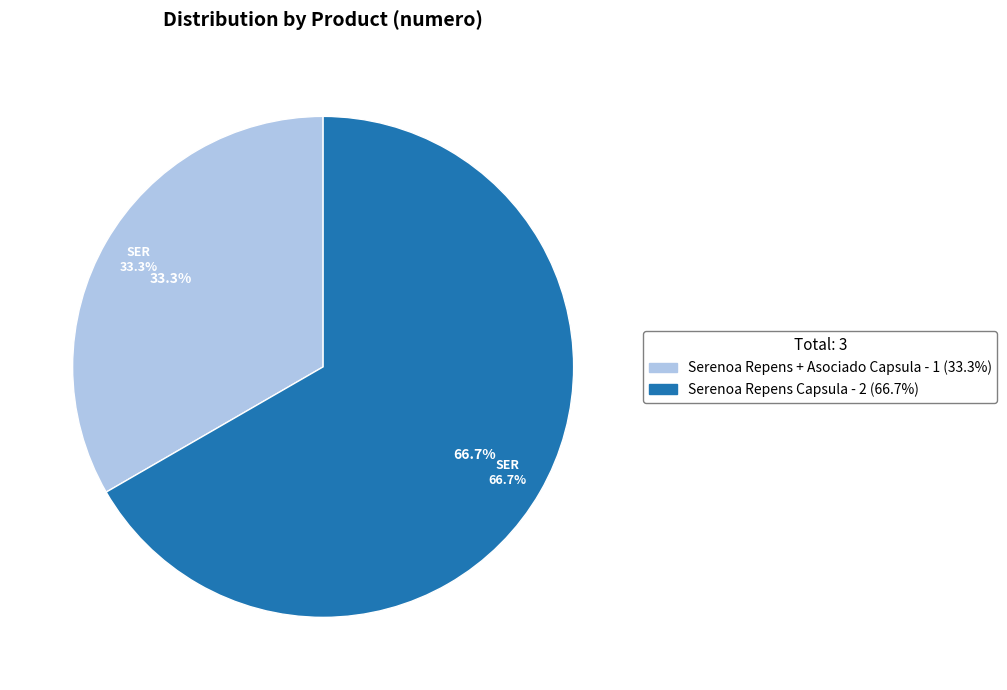

Count the number of slices in the pie.

2